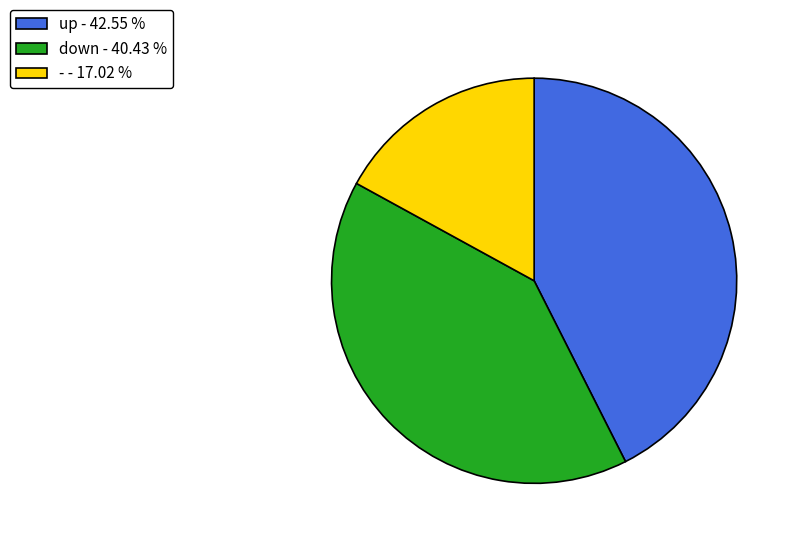

Approximately how many times larger is the value at - compared to up?

0.4